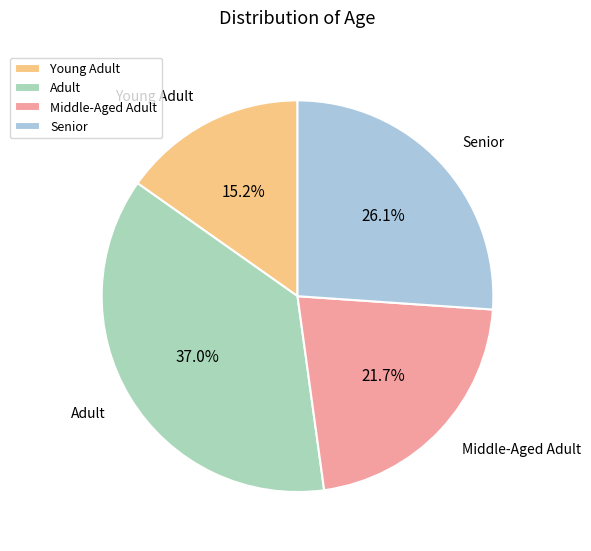

How many segments does this pie chart have?

4